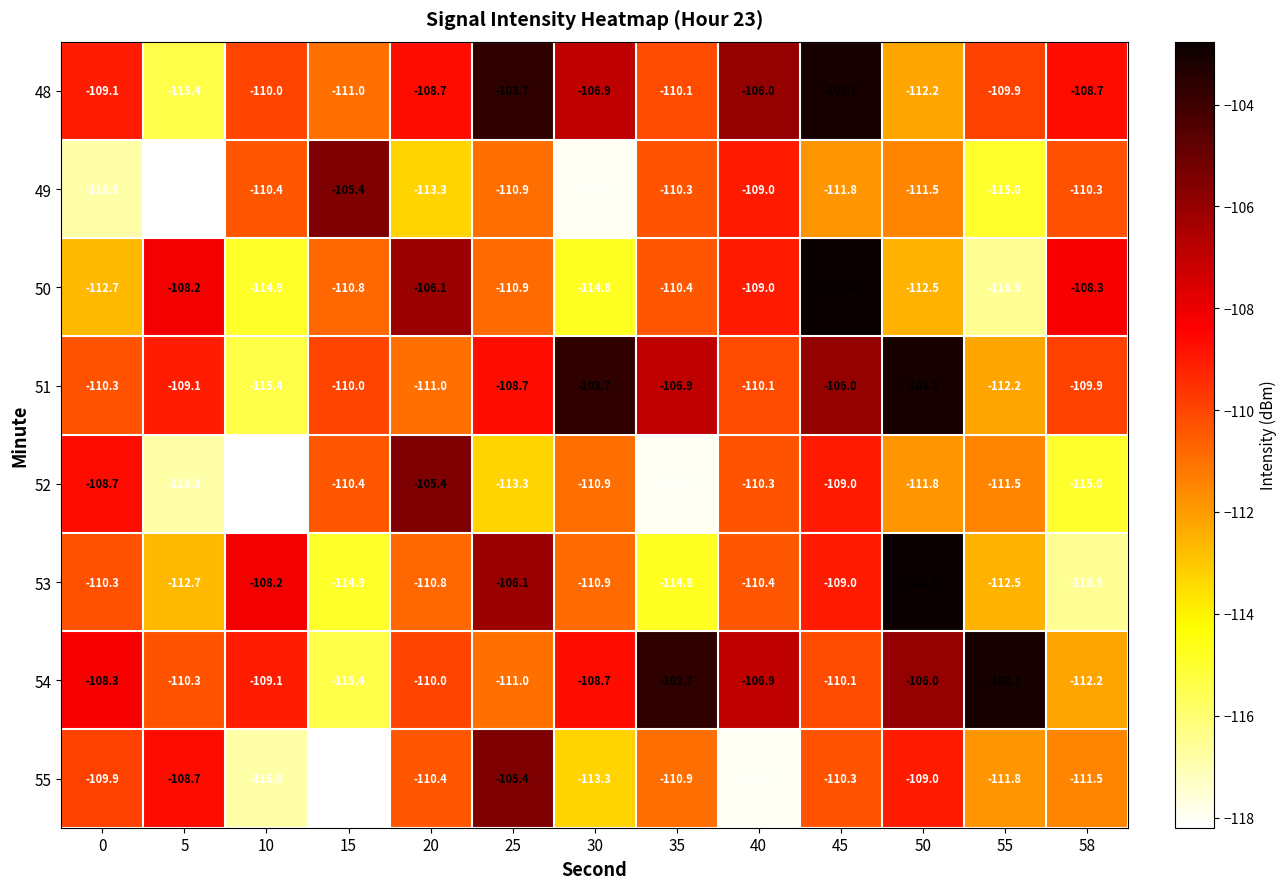

The value of 51 at 10 is -115.4. True or false?

True